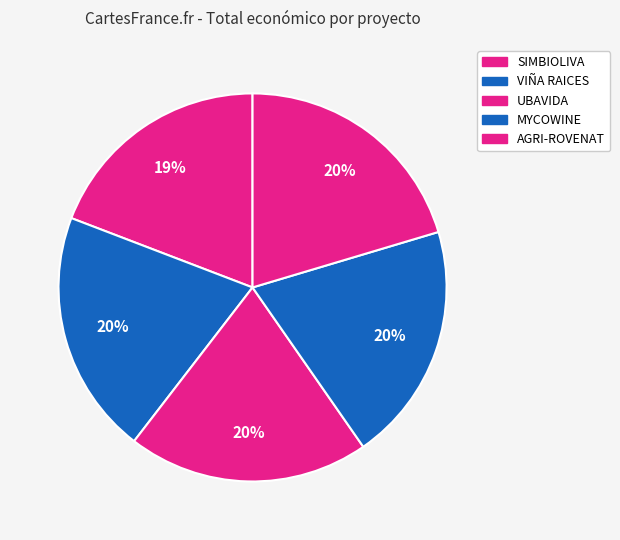

Is there any slice that represents more than half of the pie?

No